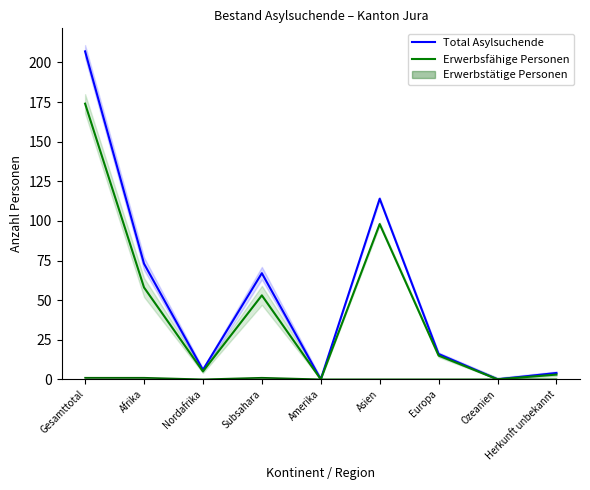

What is the label of the 3rd point from the left?

Nordafrika